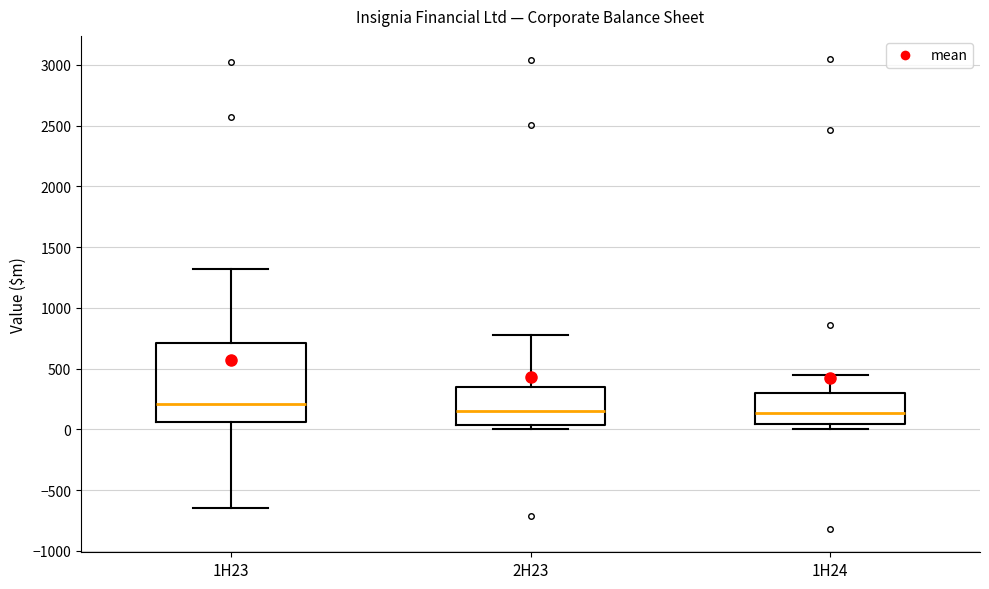

Where is the upper edge of the box for 1H23 on the y-axis? The values are not printed on the chart, so give them approximately, as read against the axis.

700